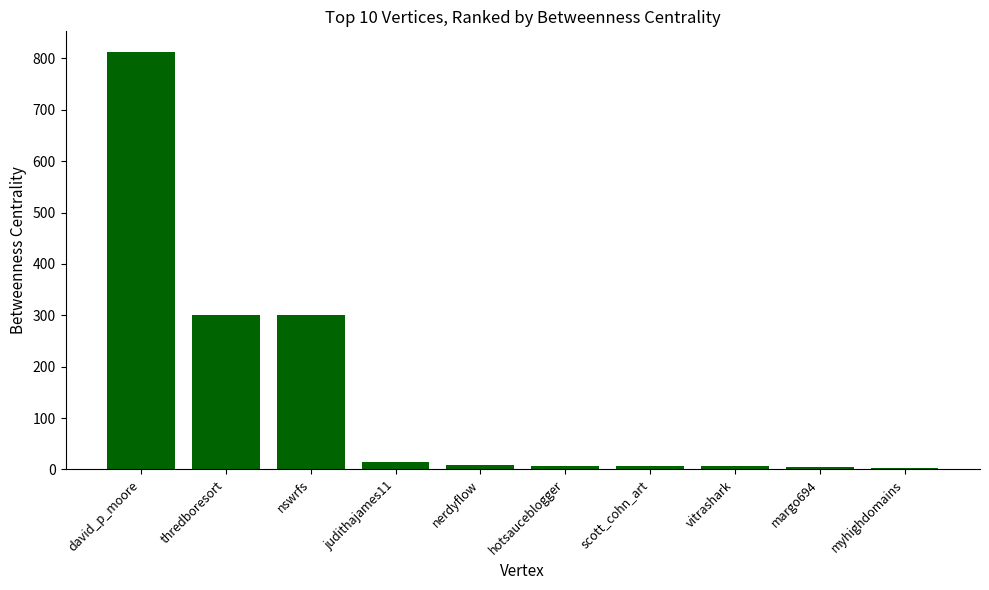

Which label corresponds to the largest value in the chart?

david_p_moore